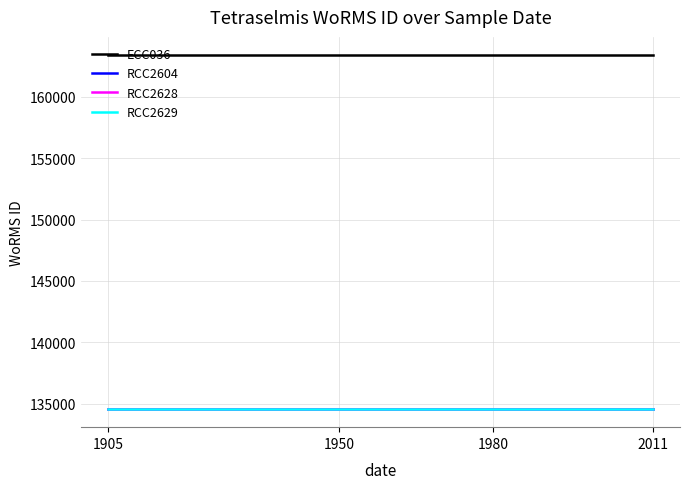

List the labels in order of RCC2604 value, largest first.

1905, 1950, 1980, 2011